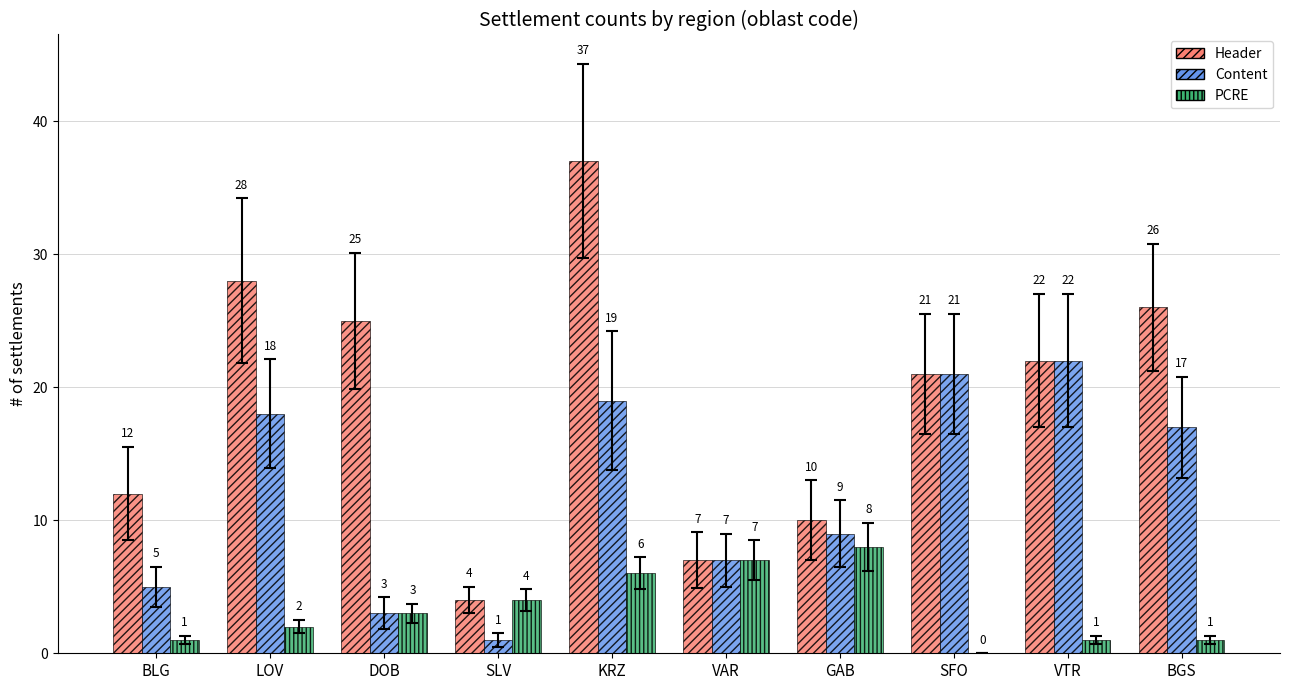

At which label does Content first exceed 17?

LOV